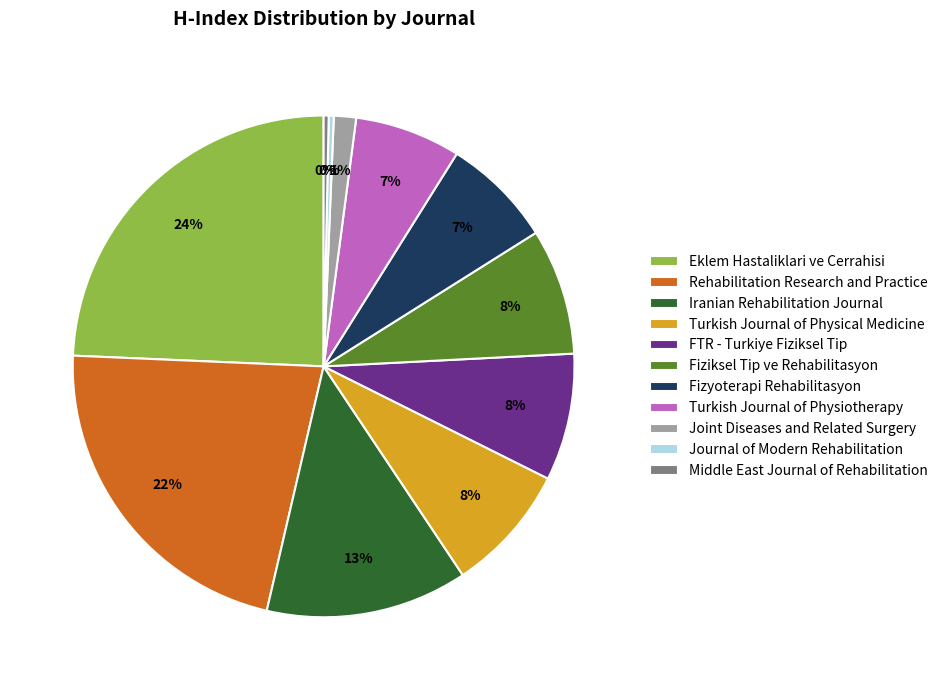

Which category has the biggest portion of the pie?

Eklem Hastaliklari ve Cerrahisi